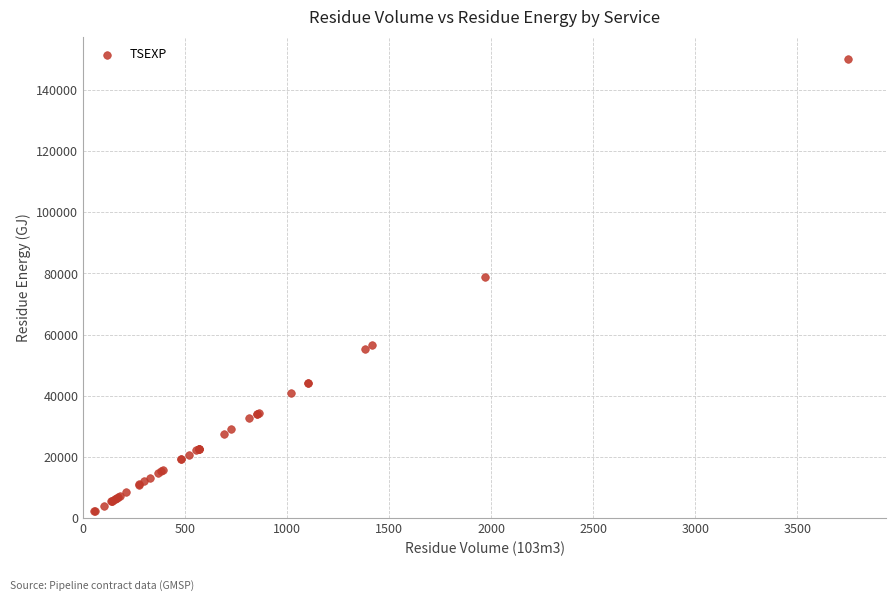

What Y value in the scatter plot is closest to 76110?

78868